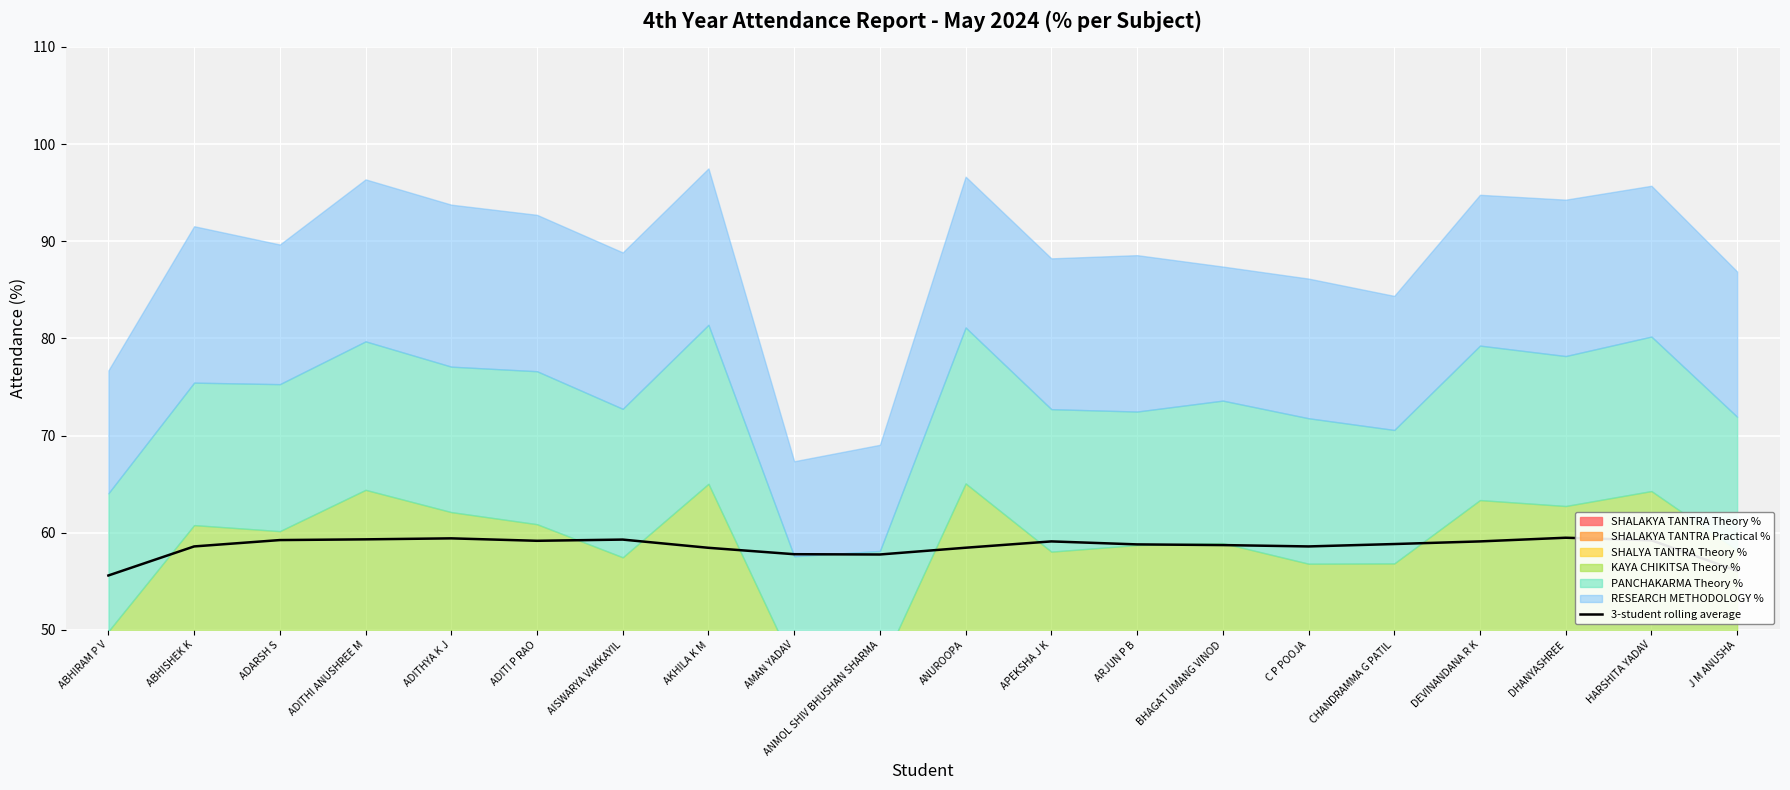

What is the minimum value shown in the chart?

55.6